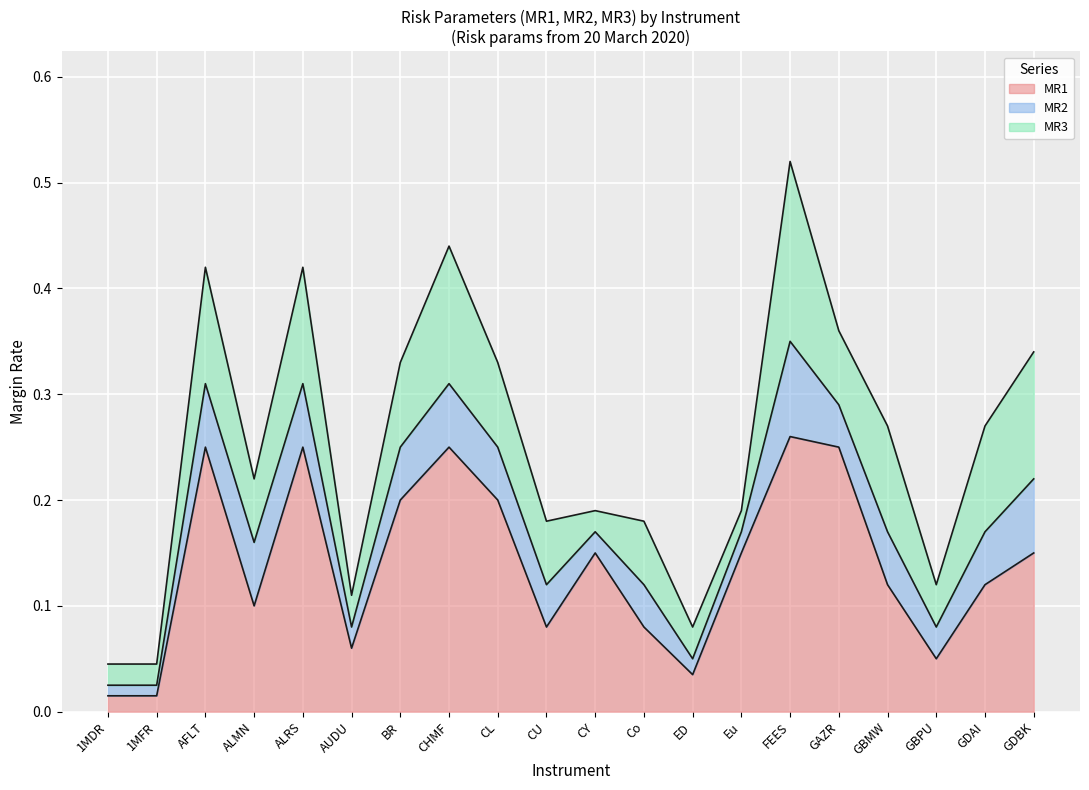

Count the number of data series in this chart.

3